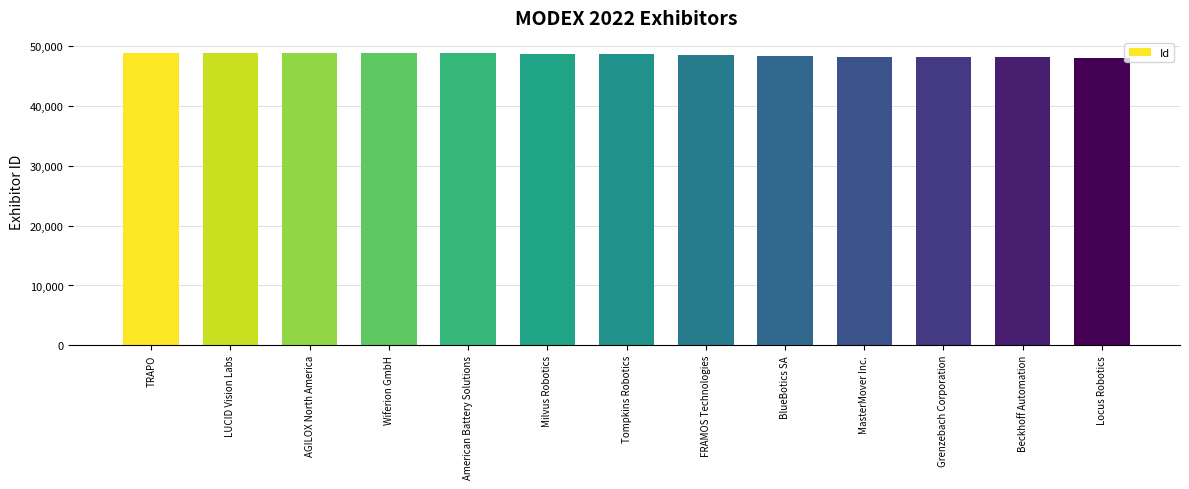

What is the approximate value at TRAPO?

48969